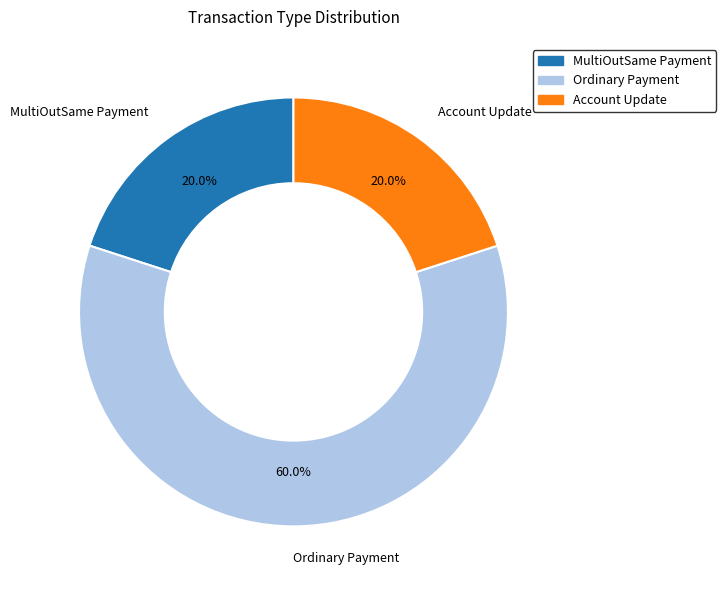

Which category has the biggest portion of the pie?

Ordinary Payment